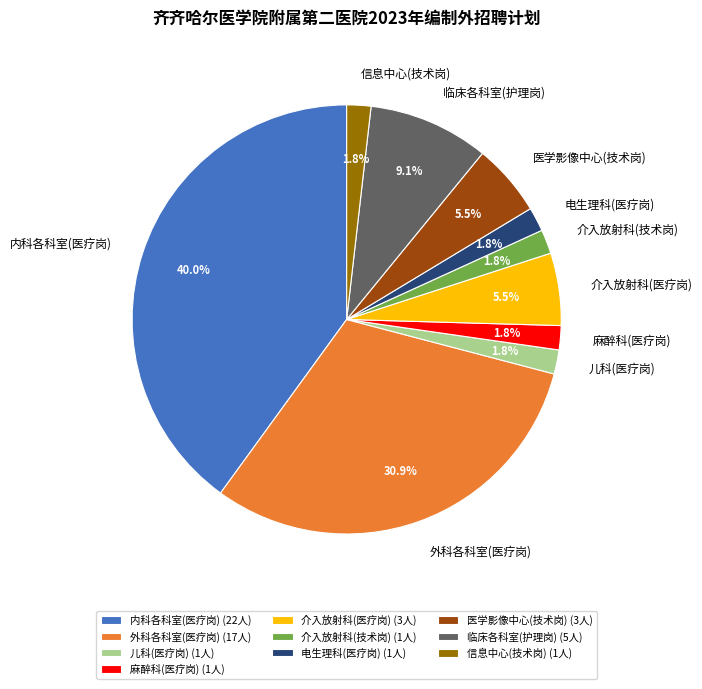

What percentage is the 儿科(医疗岗) slice, to the nearest percent?

2%